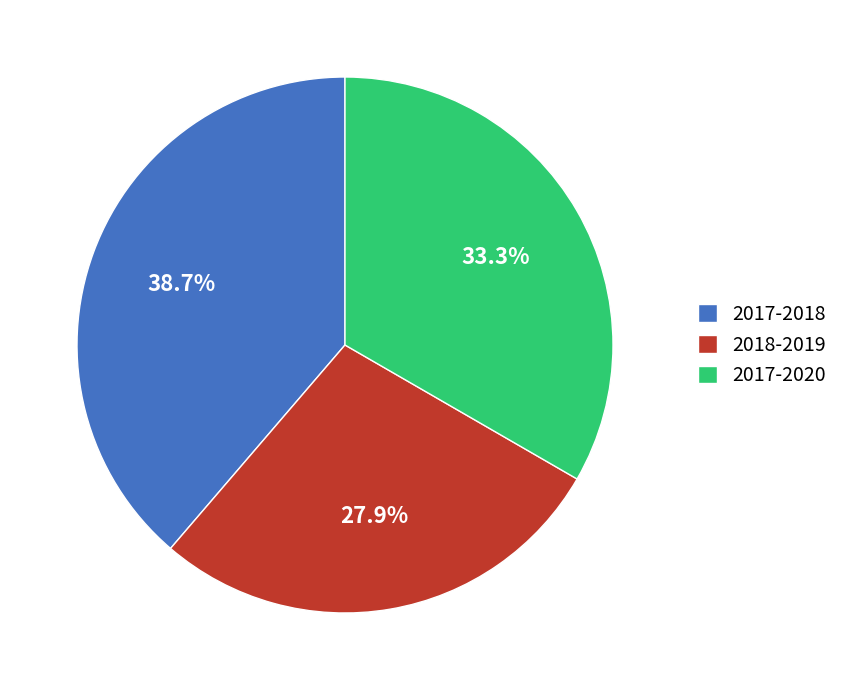

To the nearest percent, what percentage of the pie is 2017-2020?

33%